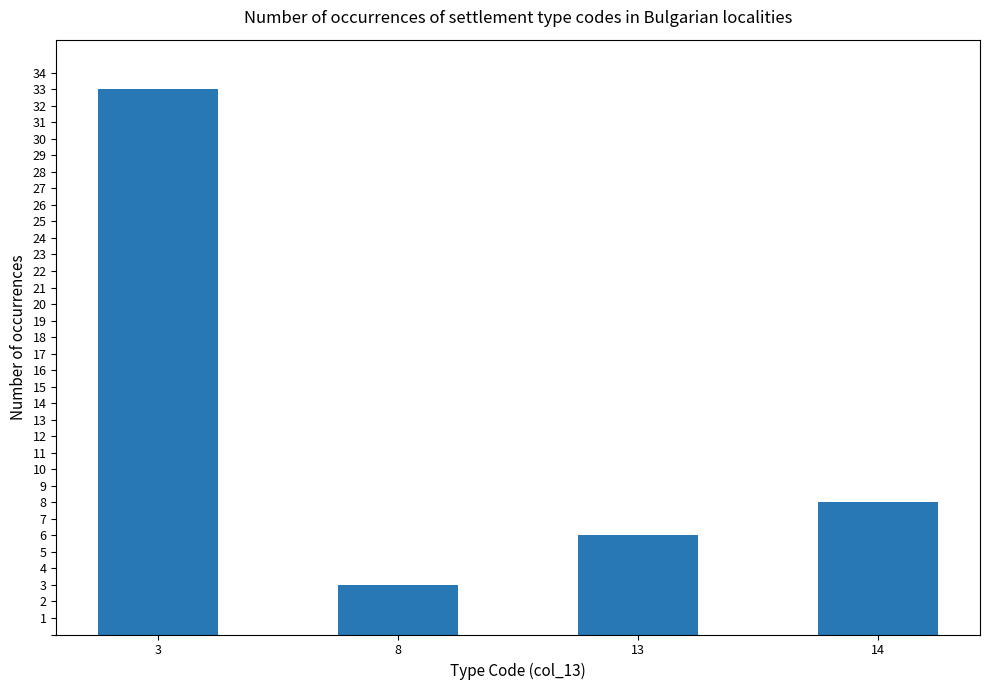

The value at 3 is 33. True or false?

True